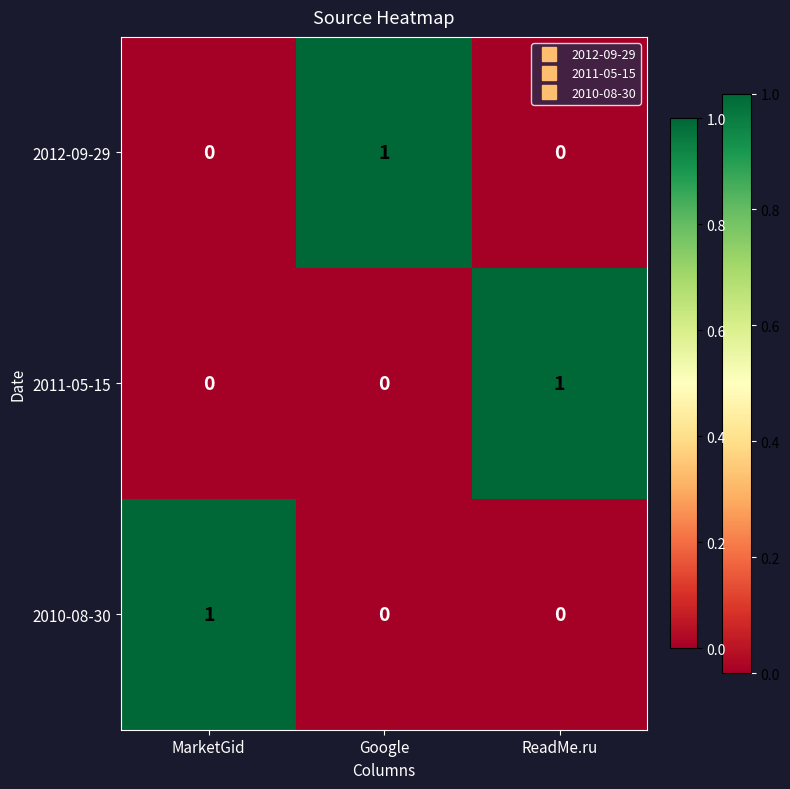

The value of 2012-09-29 at MarketGid is 0. True or false?

True